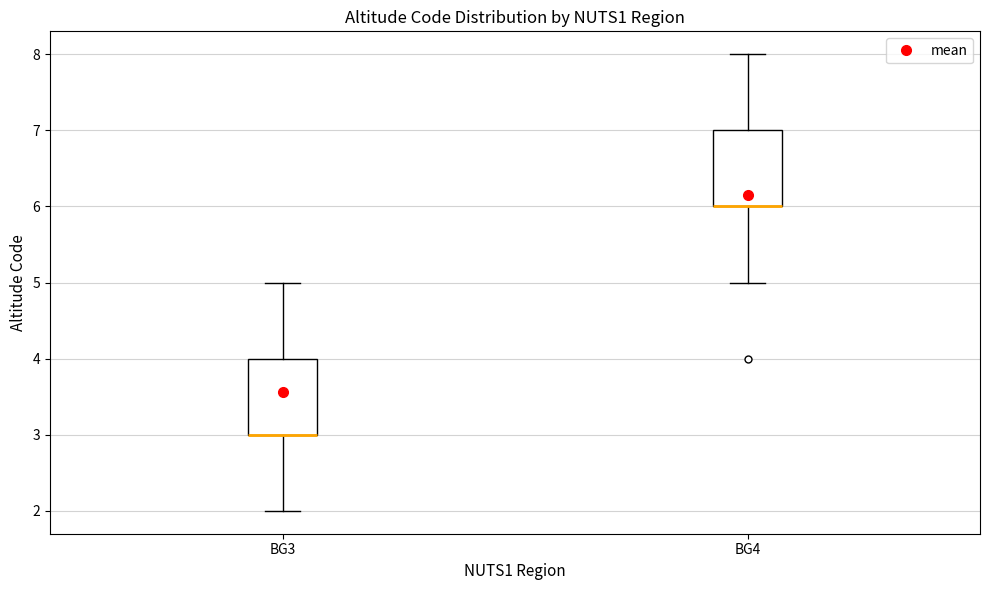

Reading left to right, read every box against the y-axis: the position of its median line, the range the box covers, and the ends of its whiskers. The values are not printed on the chart, so give them approximately, as read against the axis.

BG3: median 3 (drawn on the box's lower edge), box 3 to 4, whiskers 2 to 5
BG4: median 6 (drawn on the box's lower edge), box 6 to 7, whiskers 5 to 8